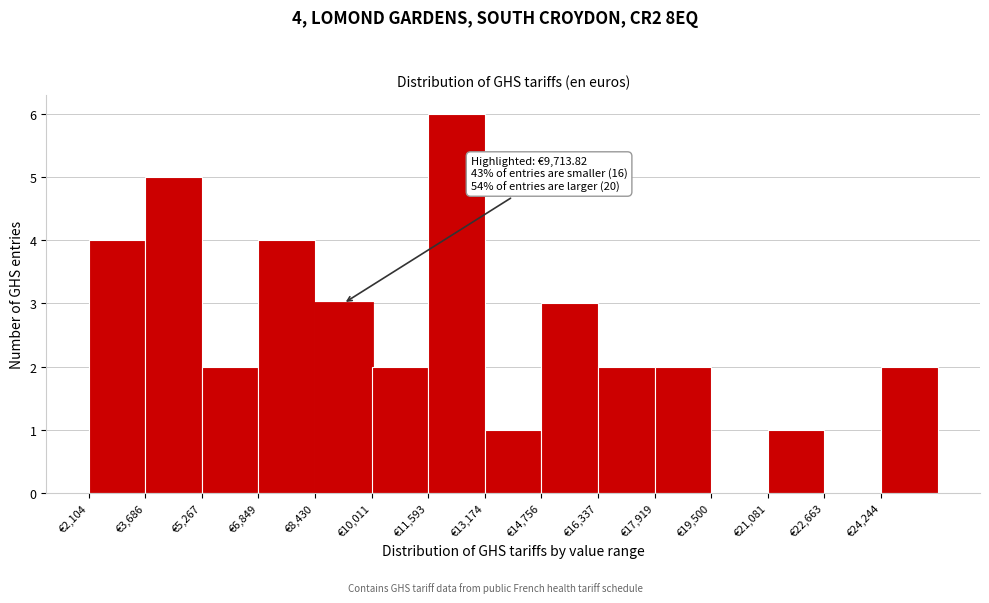

Which range on the x-axis has the tallest bar?

11600 to 13200